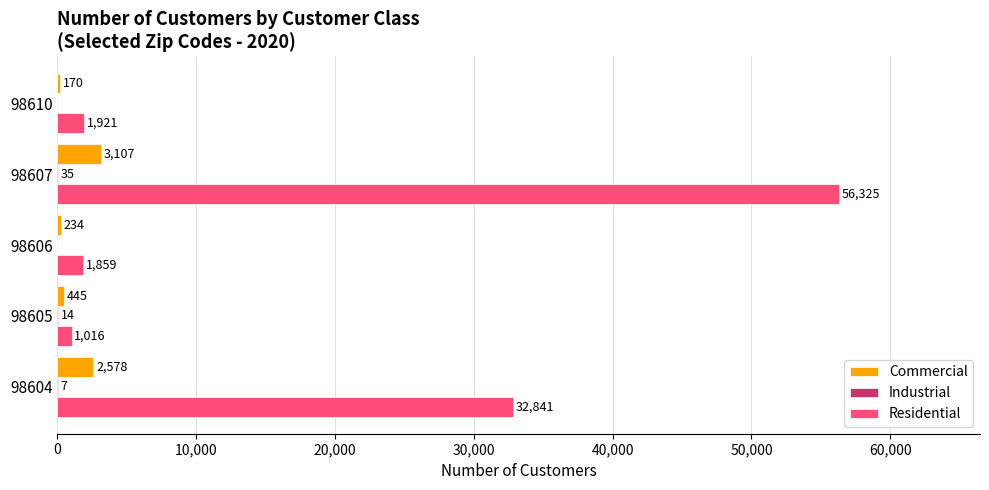

Which category has the highest value in the Commercial series?

98607